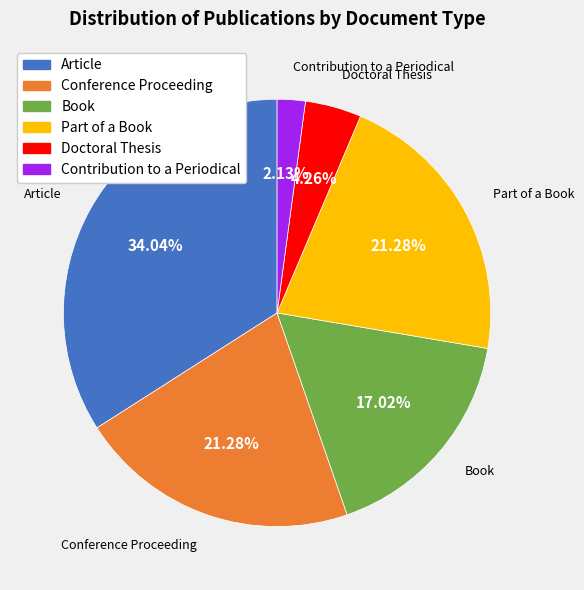

To the nearest percent, what is the difference between the Contribution to a Periodical and Conference Proceeding slice percentages?

19%